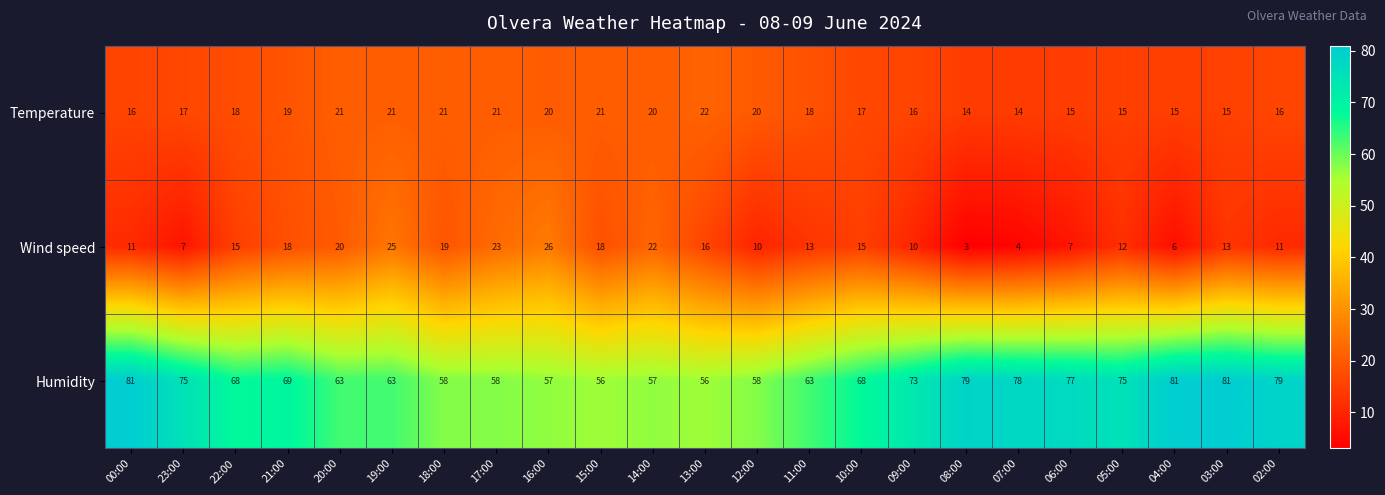

At how many categories does at least one series exceed 45?

23